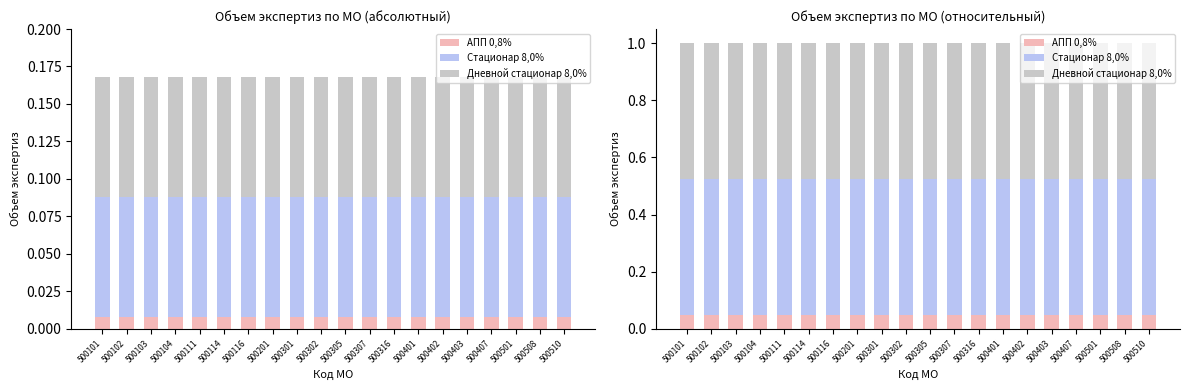

Which series has the largest range (max minus min)?

АПП 0,8%